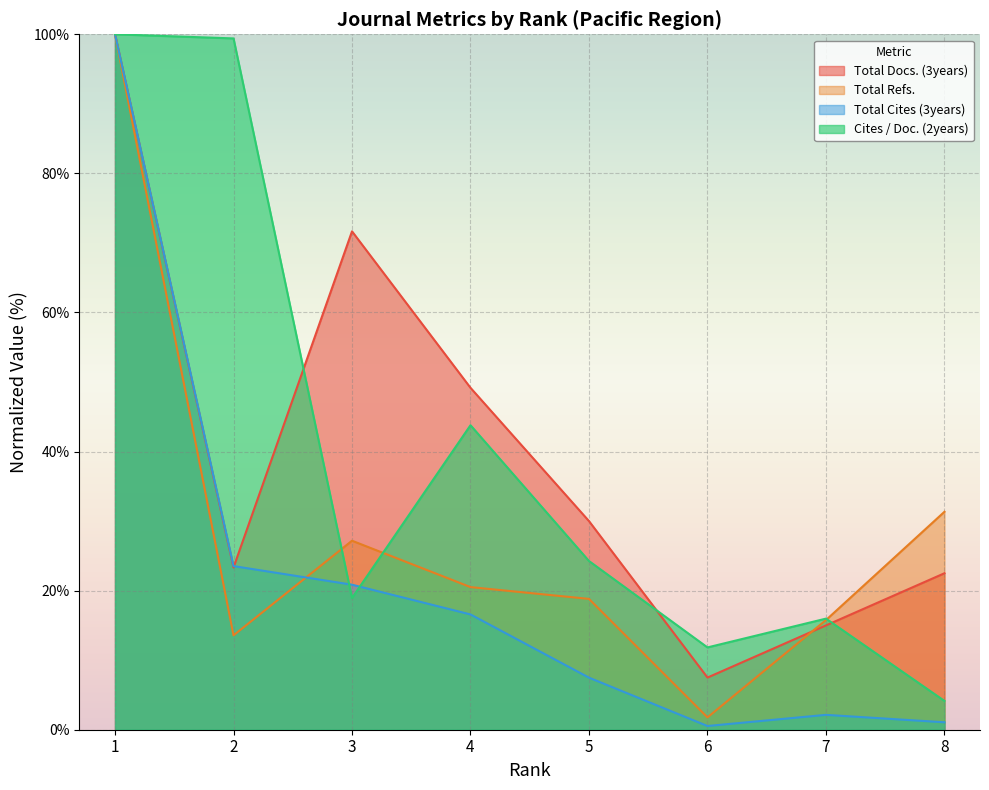

Which series has the largest total across all categories?

Total Docs. (3years)